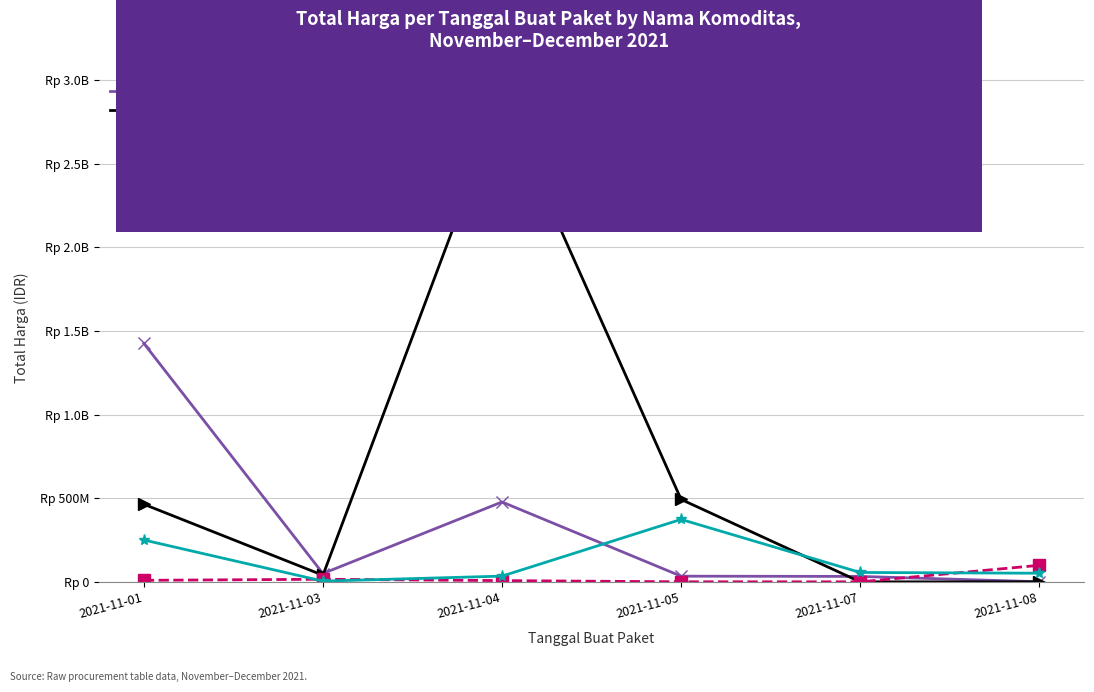

What are all the series names shown in the legend?

Fasilitas Kesehatan, Kendaraan Bermotor, Obat Tahun 2020, Peralatan Elektronik